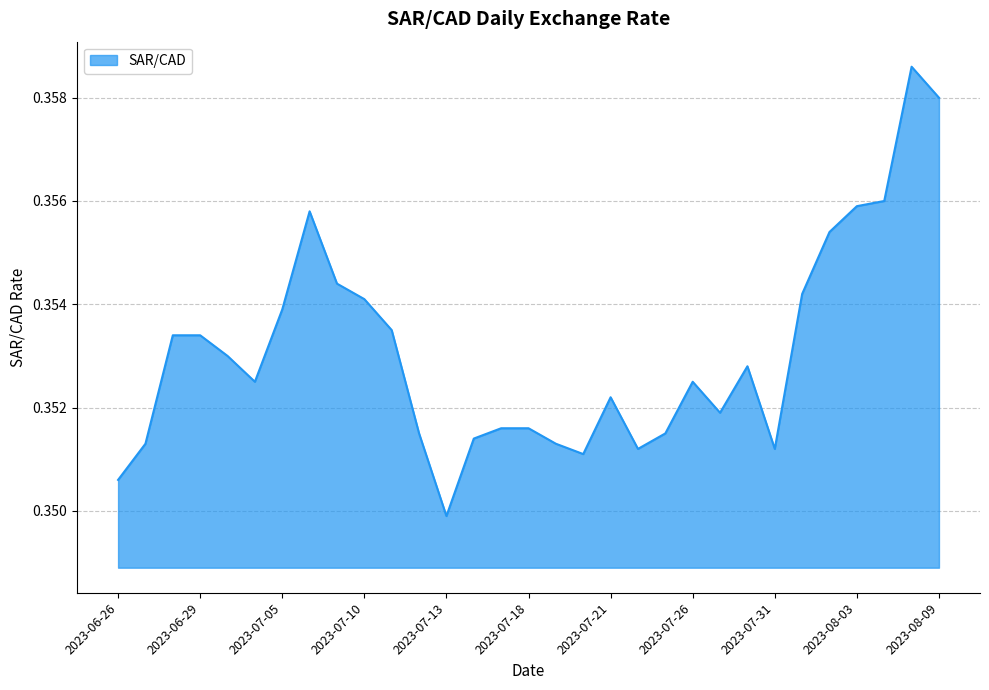

Where is the first local maximum?

2023-07-06